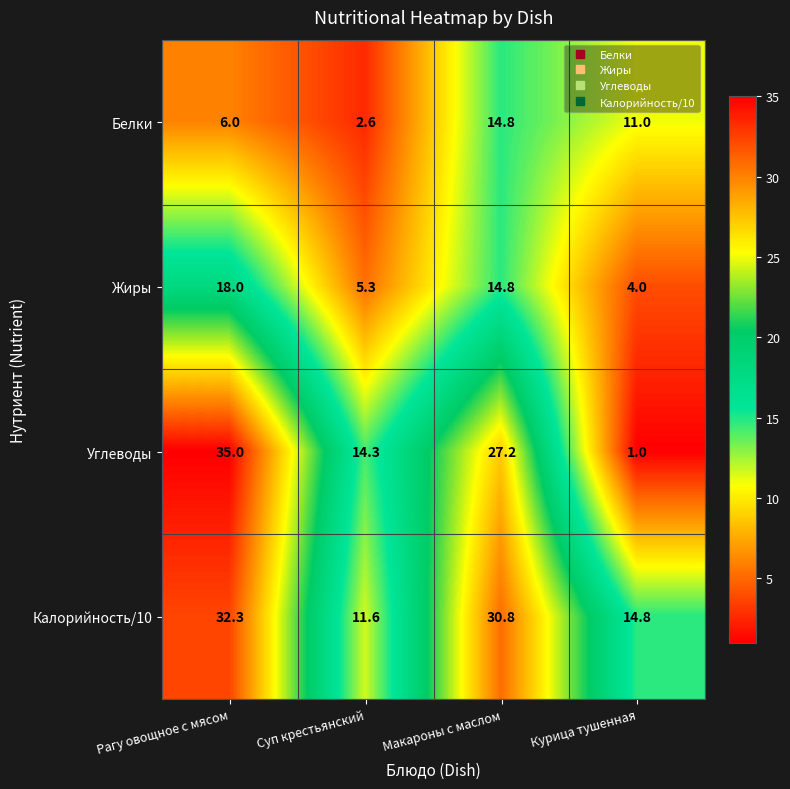

Reading left to right, extract all data points from this chart.

Белки: Рагу овощное с мясом=6.0	Суп крестьянский=2.6	Макароны с маслом=14.8	Курица тушенная=11.0
Жиры: Рагу овощное с мясом=18.0	Суп крестьянский=5.3	Макароны с маслом=14.8	Курица тушенная=4.0
Углеводы: Рагу овощное с мясом=35.0	Суп крестьянский=14.3	Макароны с маслом=27.2	Курица тушенная=1.0
Калорийность/10: Рагу овощное с мясом=32.3	Суп крестьянский=11.6	Макароны с маслом=30.8	Курица тушенная=14.8